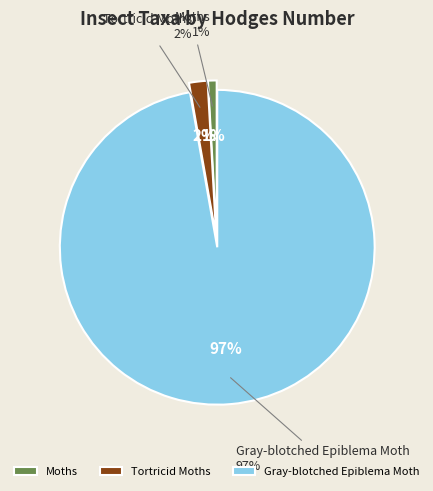

What portion of the pie excludes Tortricid Moths?

98.1%